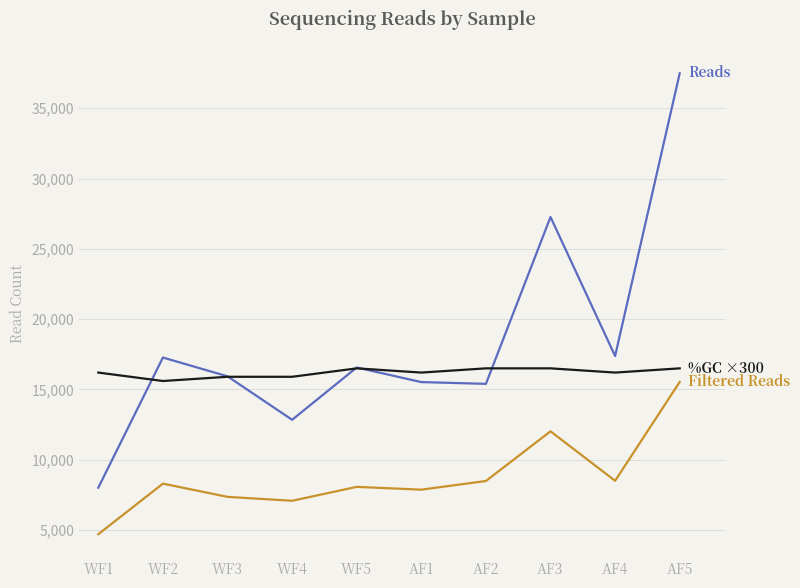

At which category is the sum across all series the highest?

AF5